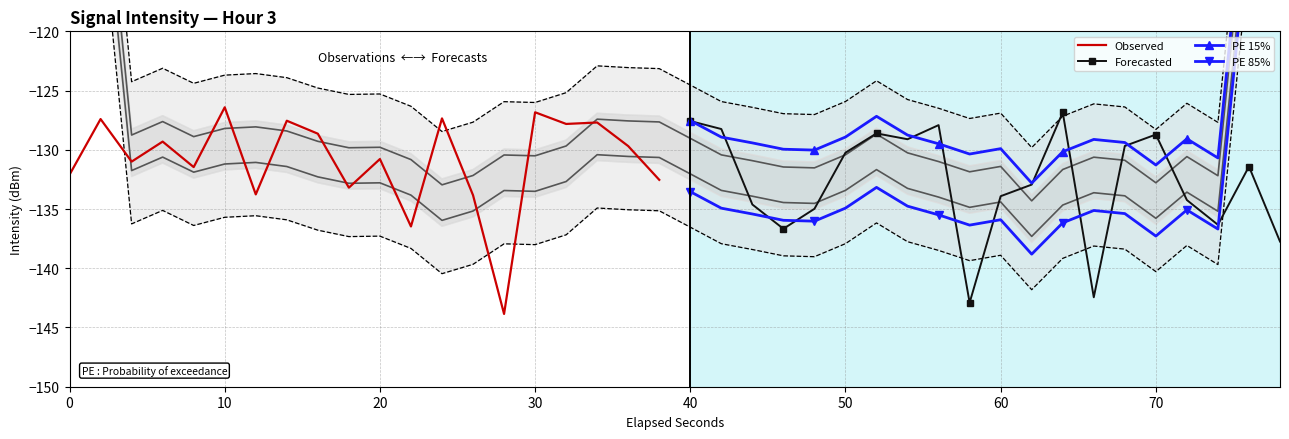

What is the highest value of the Observed series?

-126.4